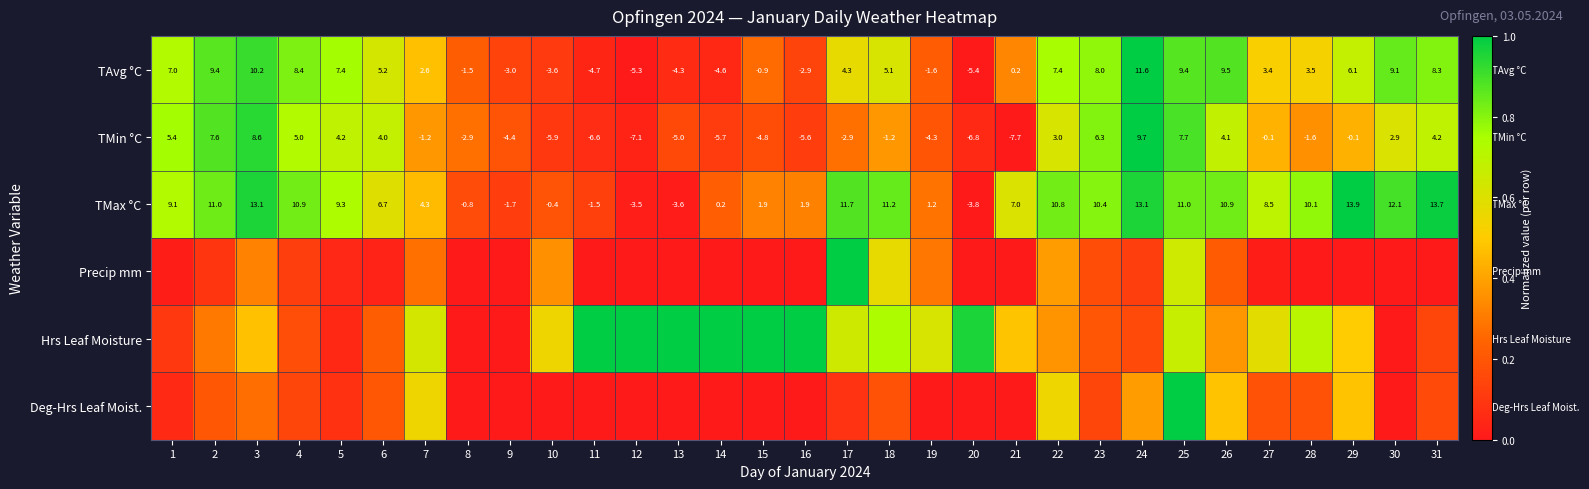

Is the value of TMin °C at 19 greater than the value of TAvg °C at 21?

No